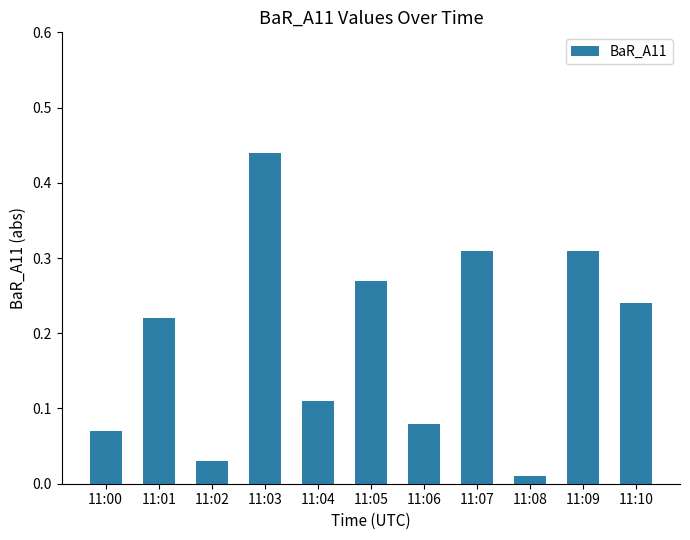

Which label corresponds to the largest value in the chart?

11:03